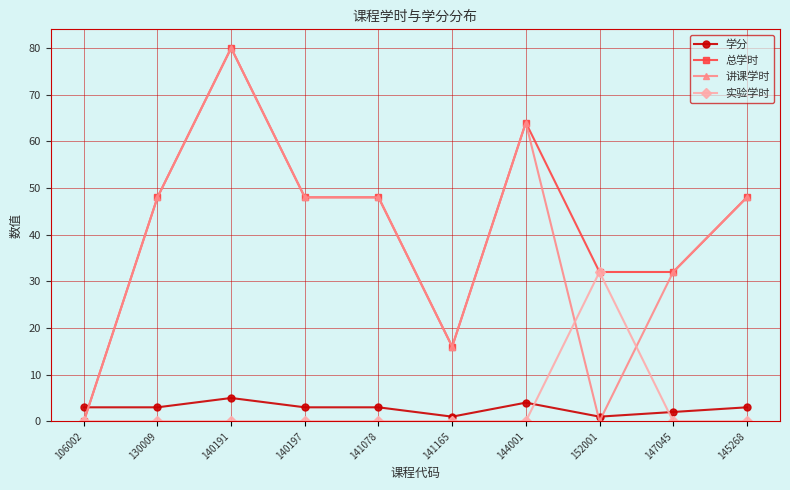

What is the label of the 1st point from the left?

106002